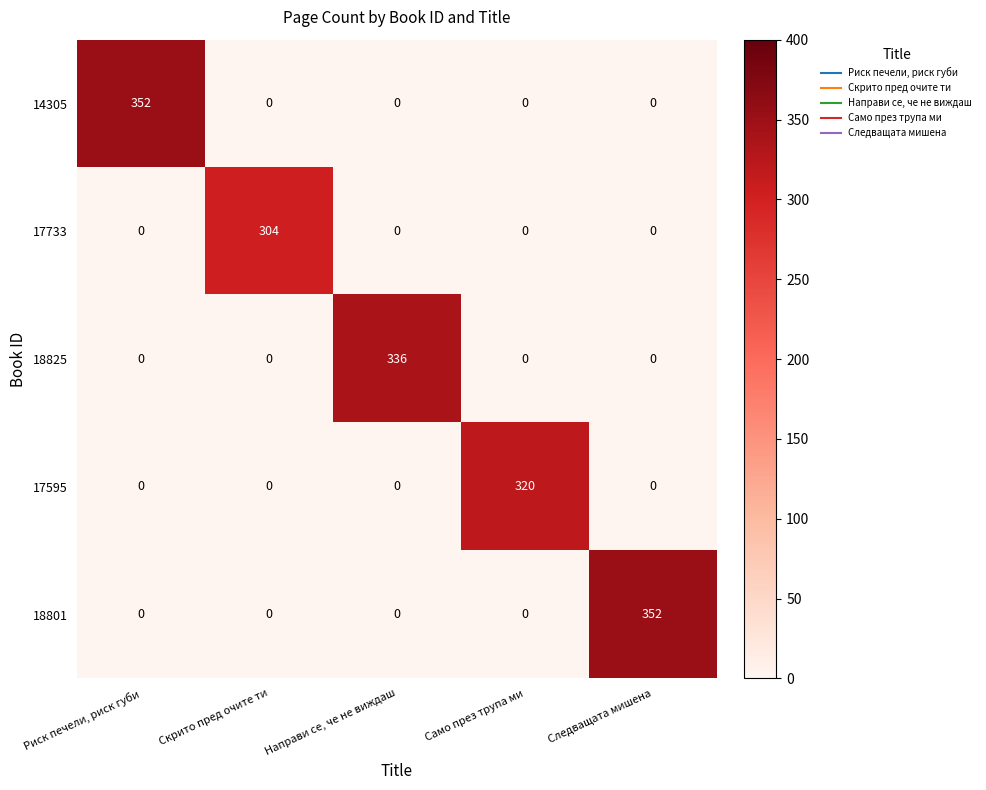

The value of 18825 at Скрито пред очите ти is 0. True or false?

True